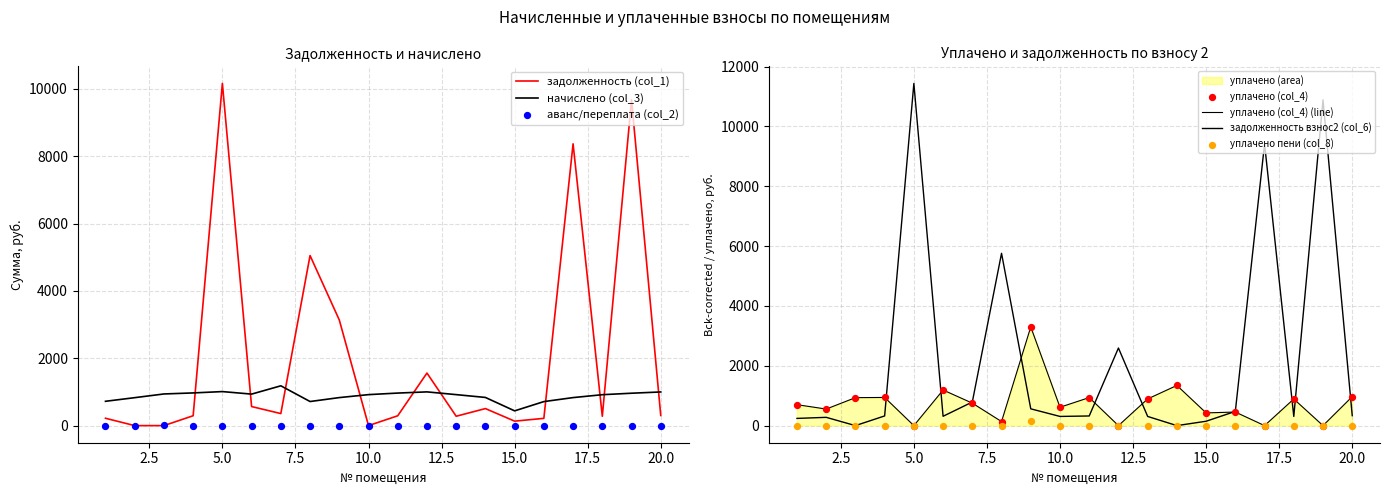

What is the total value across all series at 8?

11662.0